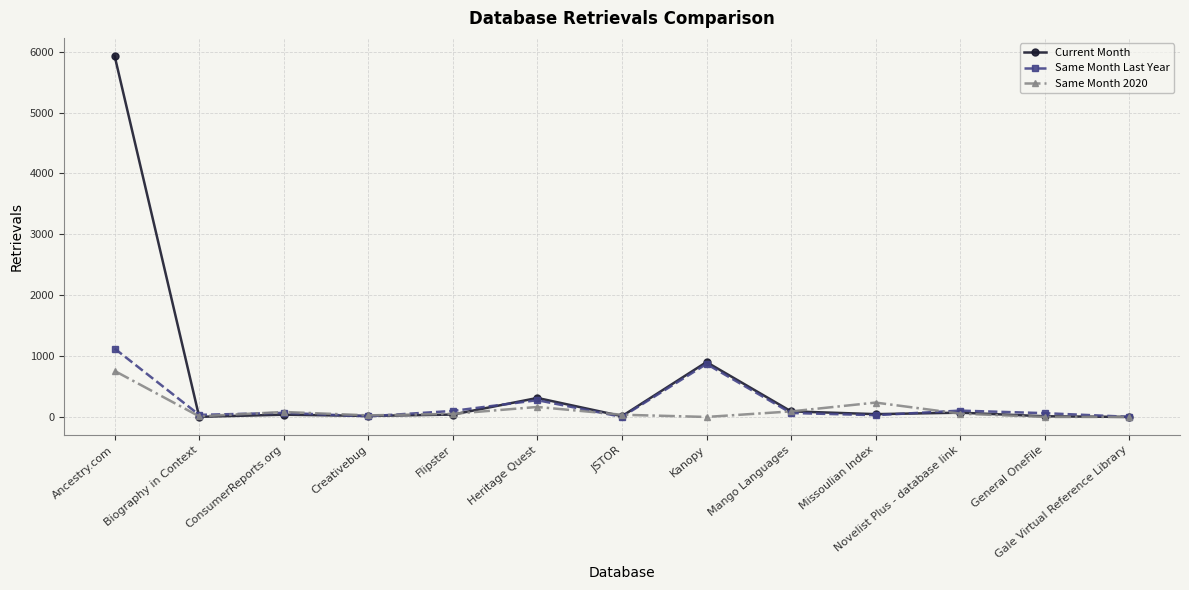

Is the value of Same Month 2020 at ConsumerReports.org greater than the value of Current Month at General OneFile?

Yes